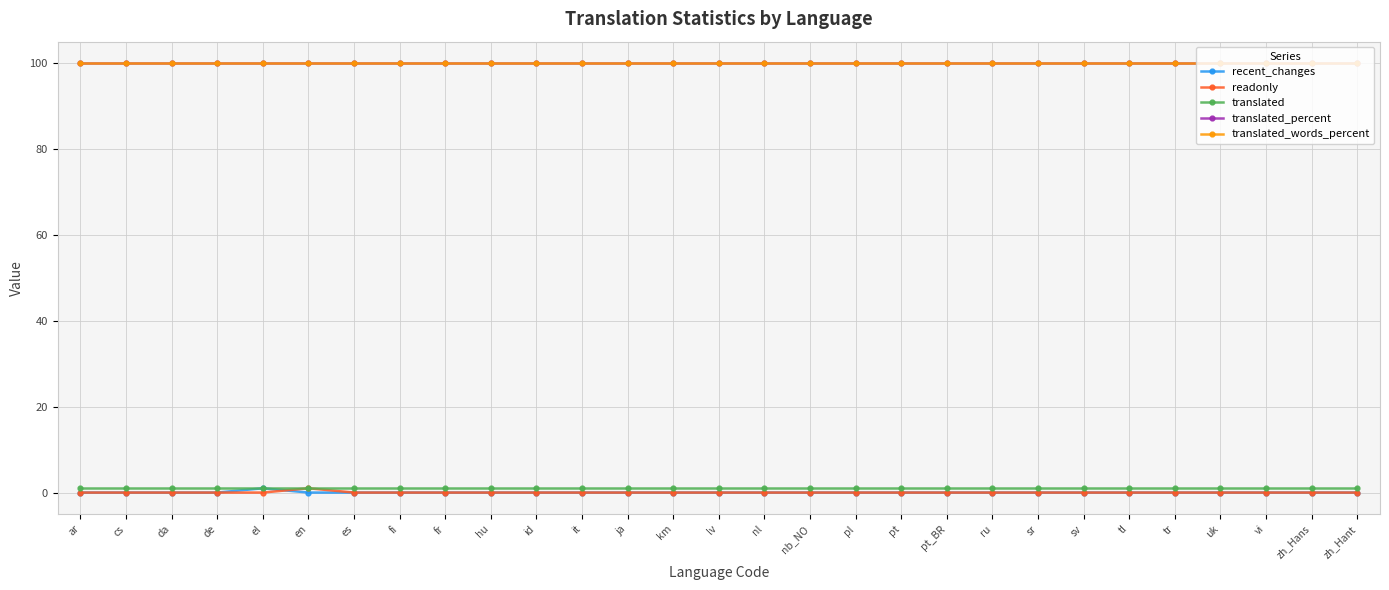

Does the chart have visible grid lines?

Yes